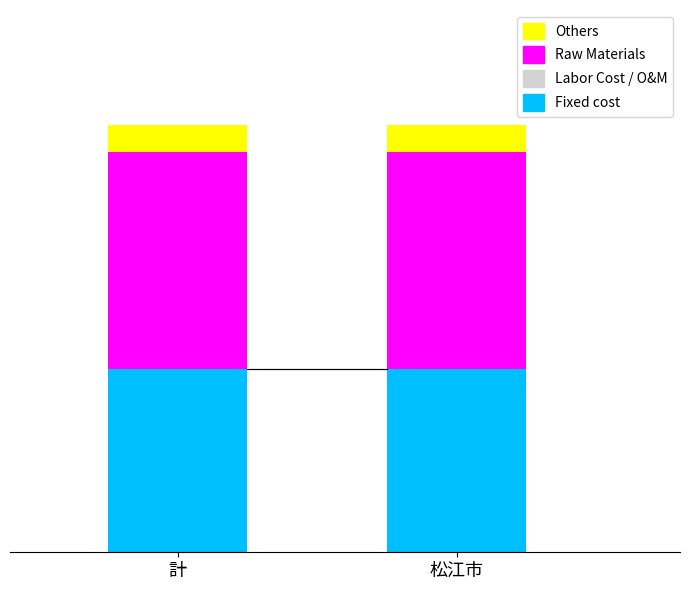

What is the total value across all series at 計?

63